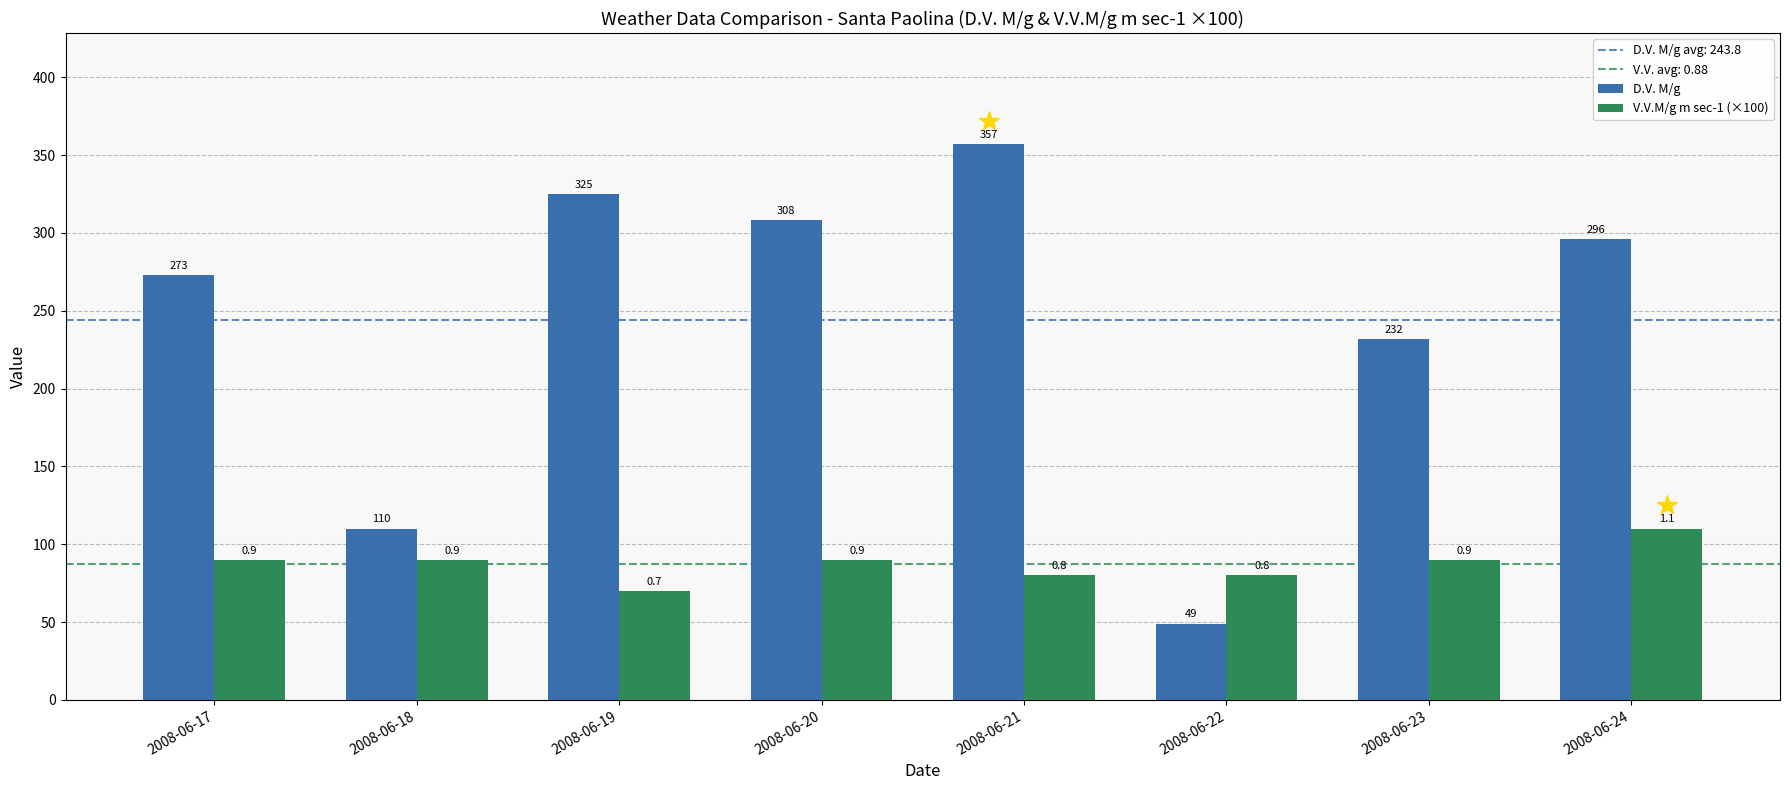

How many series are shown in this chart?

2